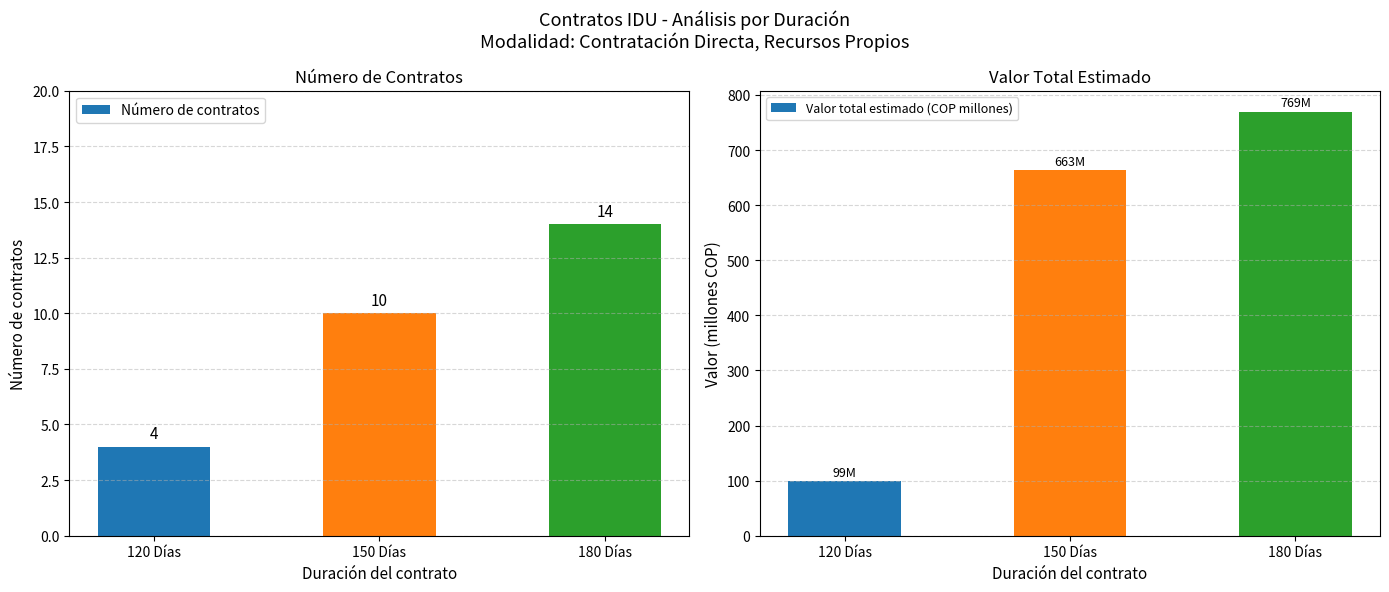

What is the label of the 3rd bar from the left?

180 Días